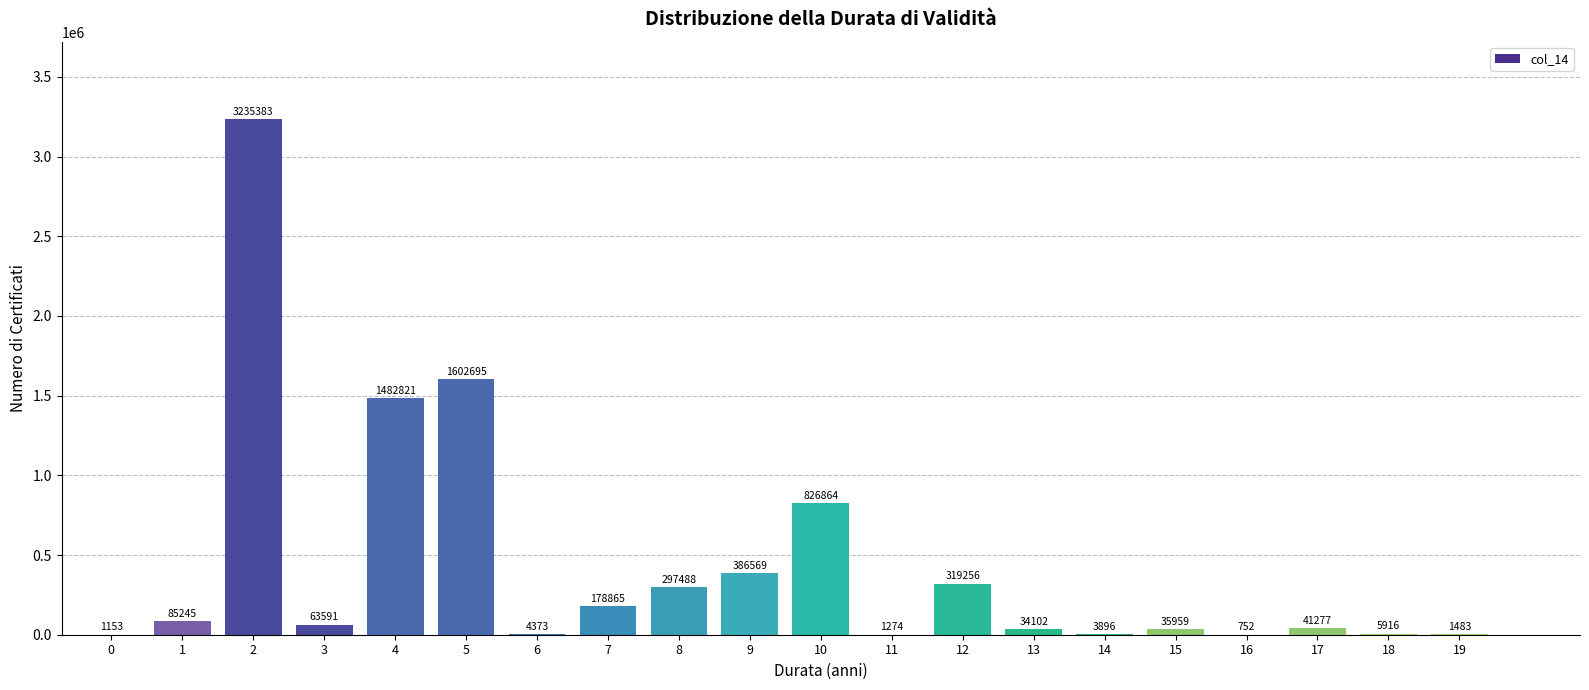

Reading right to left, what are all the values shown in this chart?

19=1483	18=5916	17=41277	16=752	15=35959	14=3896	13=34102	12=319256	11=1274	10=826864	9=386569	8=297488	7=178865	6=4373	5=1602695	4=1482821	3=63591	2=3235383	1=85245	0=1153